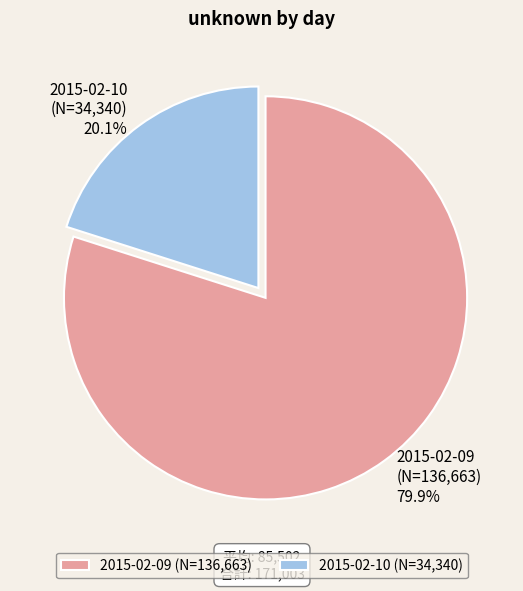

Which category accounts for the majority?

2015-02-09